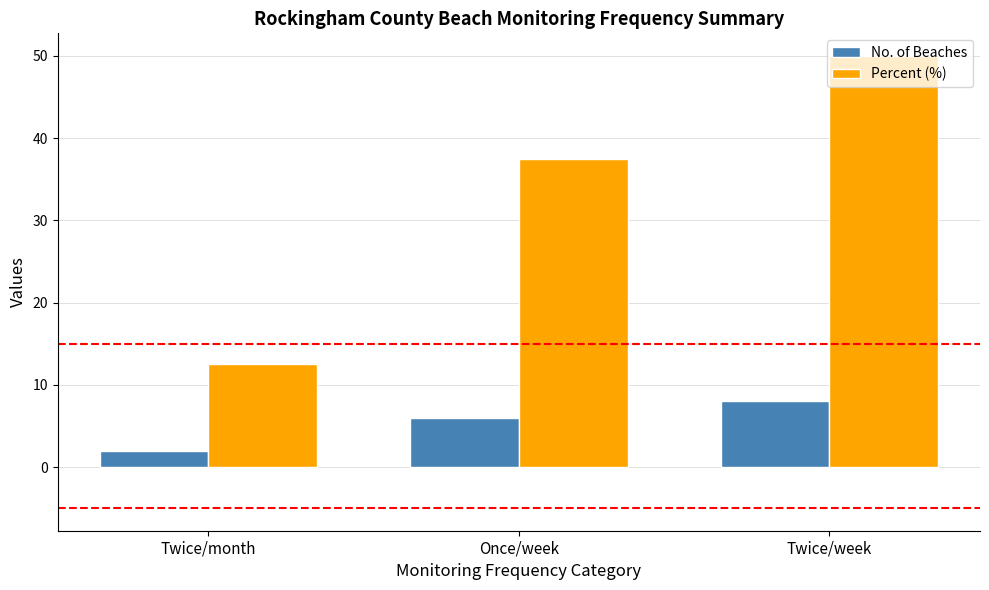

What position from the right is Twice/week?

1